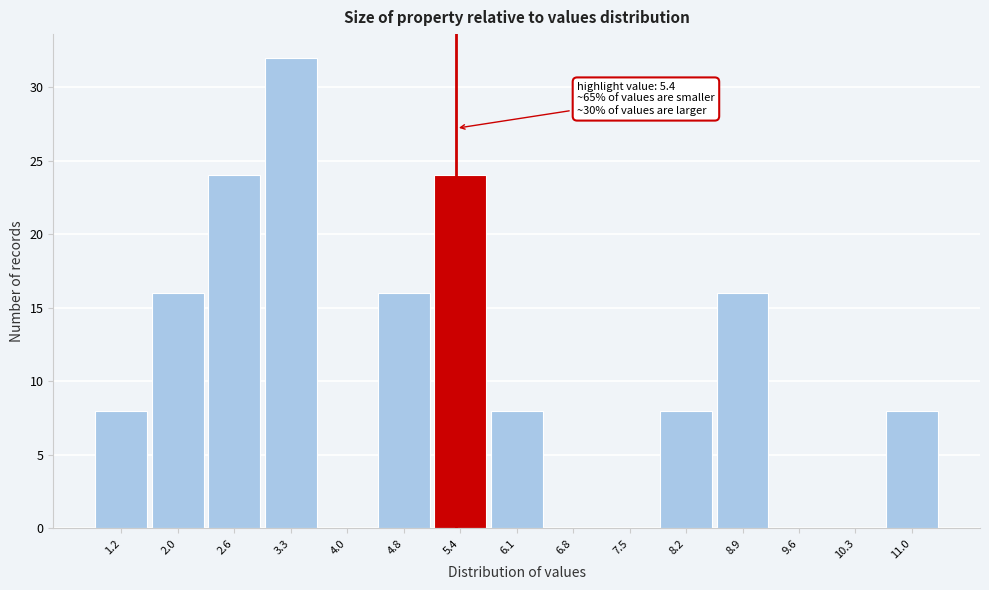

Over which range of the x-axis is the bar tallest?

3.0 to 3.7